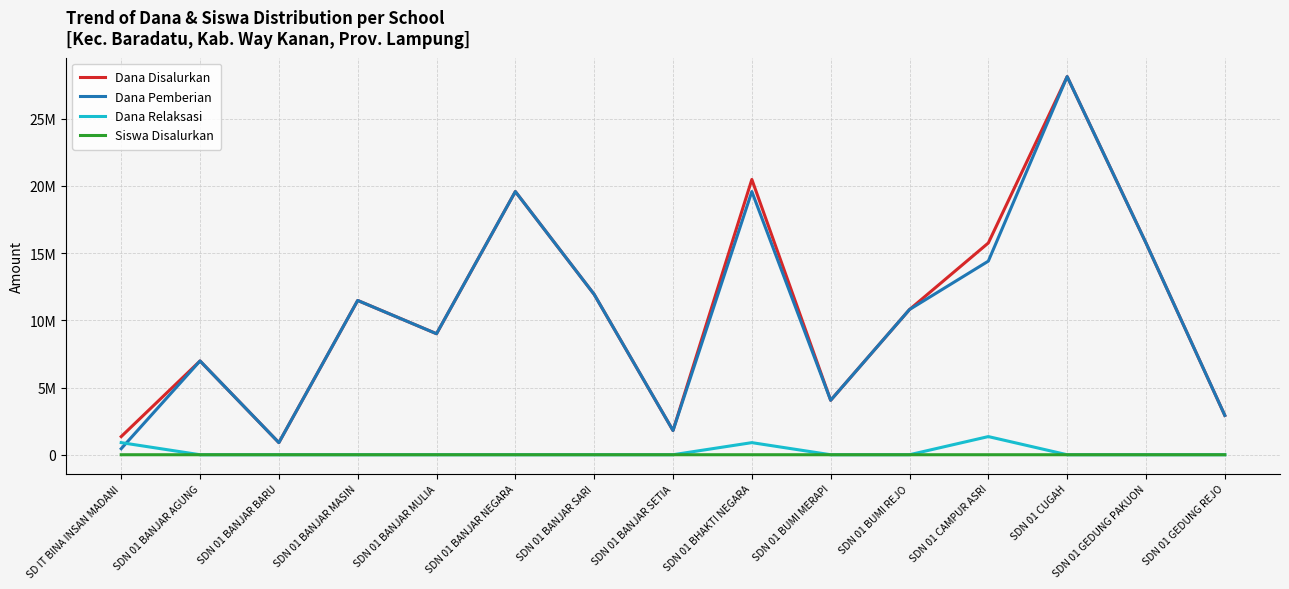

What is the label of the 5th point from the left?

SDN 01 BANJAR MULIA